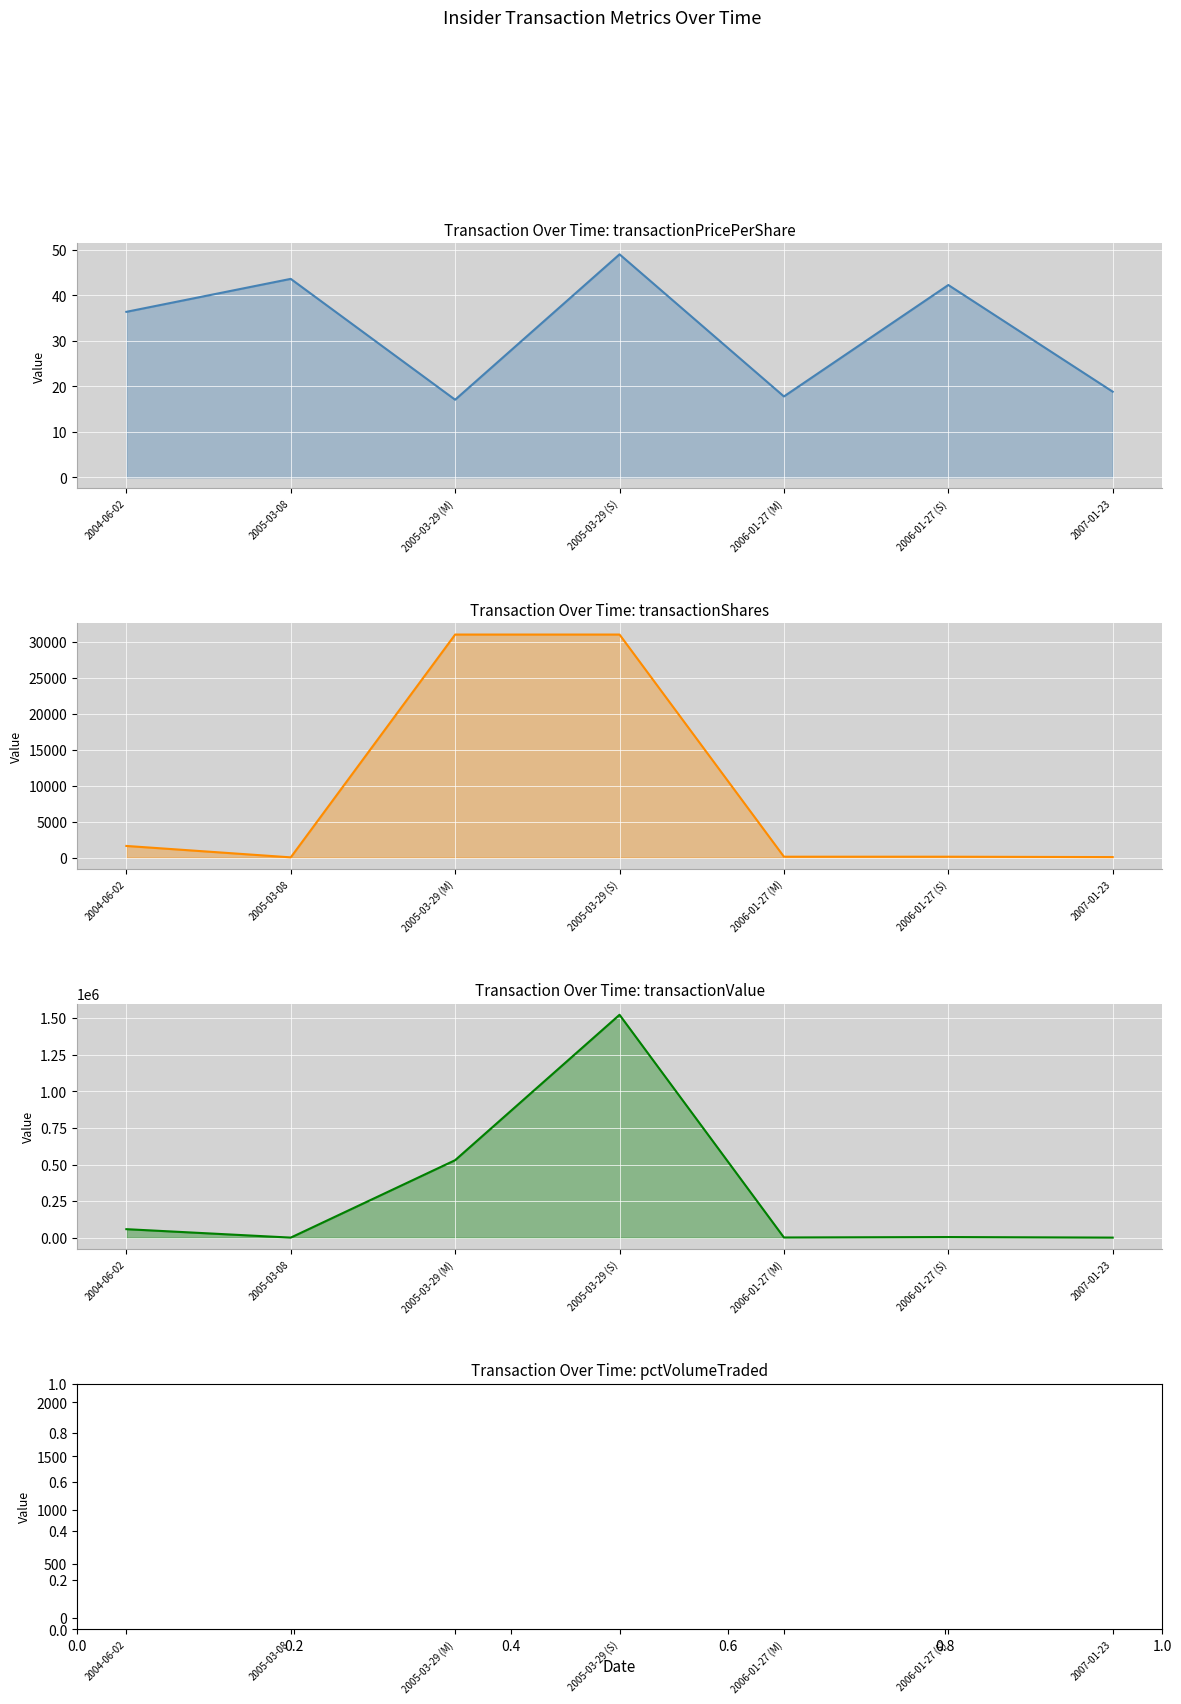

Which series has the widest spread of values?

transactionValue